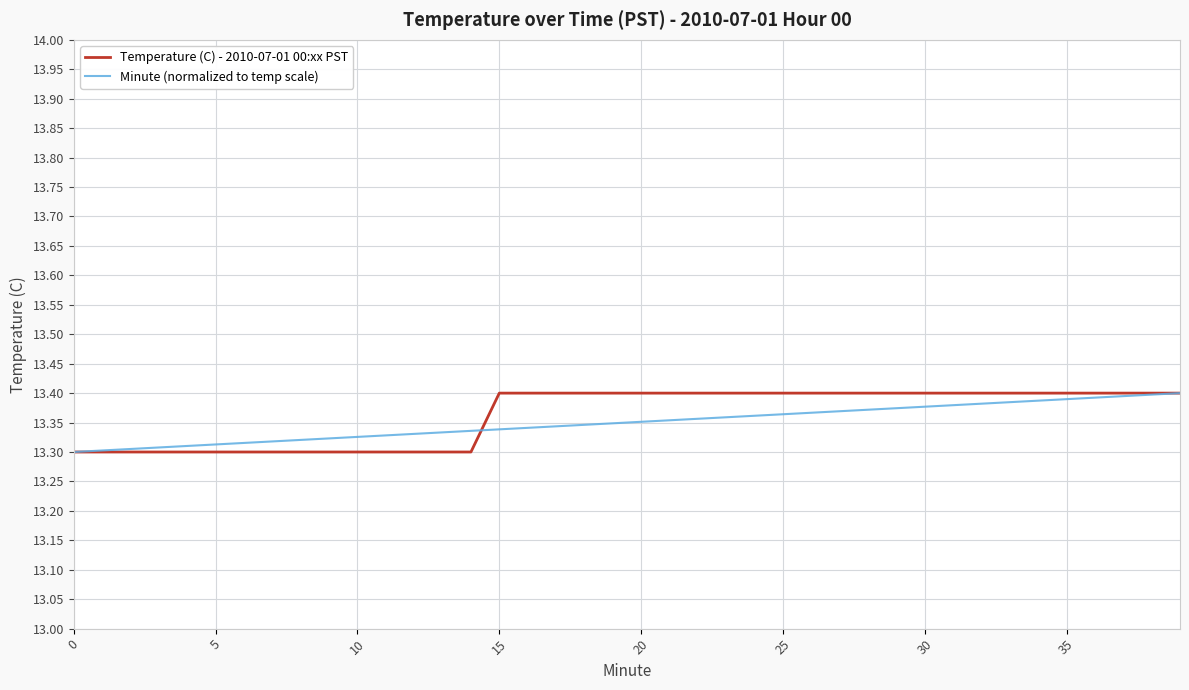

Reading left to right, what are all the values shown in this chart?

Temperature (C) - 2010-07-01 00:xx PST: 13.3	13.3	13.3	13.3	13.3	13.3	13.3	13.3	13.3	13.3	13.3	13.3	13.3	13.3	13.3	13.4	13.4	13.4	13.4	13.4	13.4	13.4	13.4	13.4	13.4	13.4	13.4	13.4	13.4	13.4	13.4	13.4	13.4	13.4	13.4	13.4	13.4	13.4	13.4	13.4
Minute (normalized to temp scale): 13.3	13.3	13.3	13.3	13.3	13.3	13.3	13.3	13.3	13.3	13.3	13.3	13.3	13.3	13.3	13.3	13.3	13.3	13.3	13.3	13.4	13.4	13.4	13.4	13.4	13.4	13.4	13.4	13.4	13.4	13.4	13.4	13.4	13.4	13.4	13.4	13.4	13.4	13.4	13.4